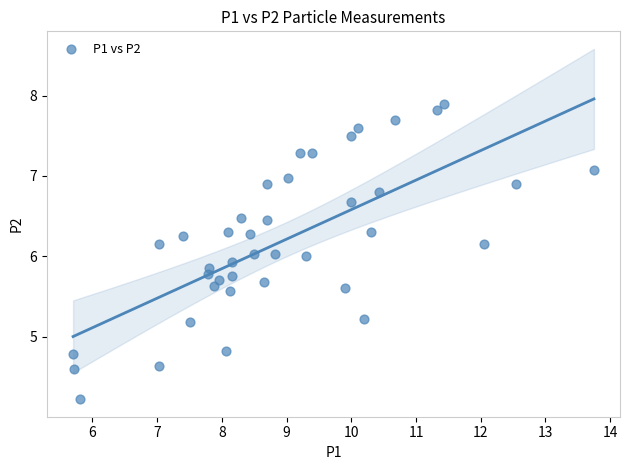

What is the range of X values (max minus min)?

8.1